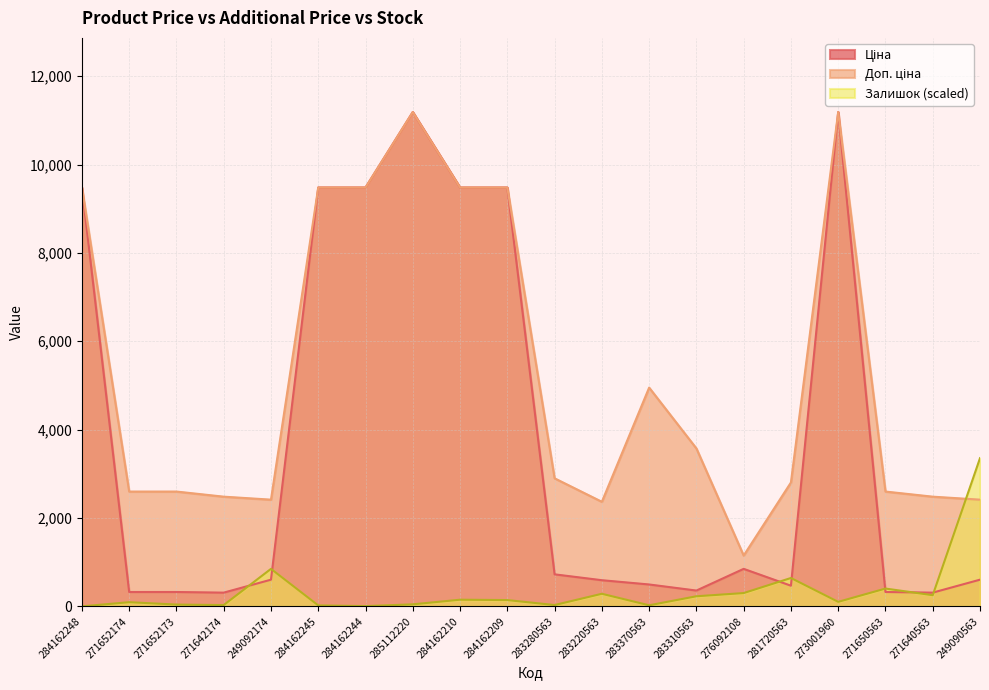

Is the value of Ціна at 283220563 greater than the value of Доп. ціна at 249090563?

No